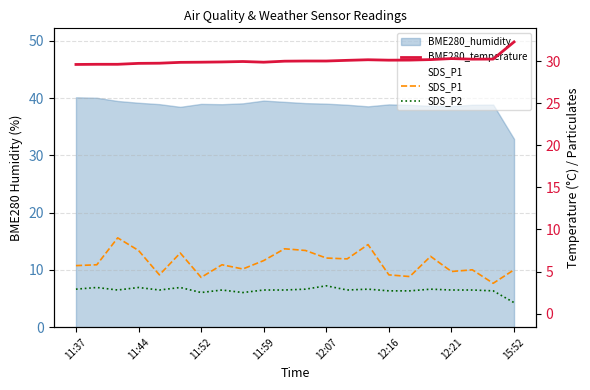

Is the value of BME280_temperature at 9 greater than the value of SDS_P2 at 11?

Yes